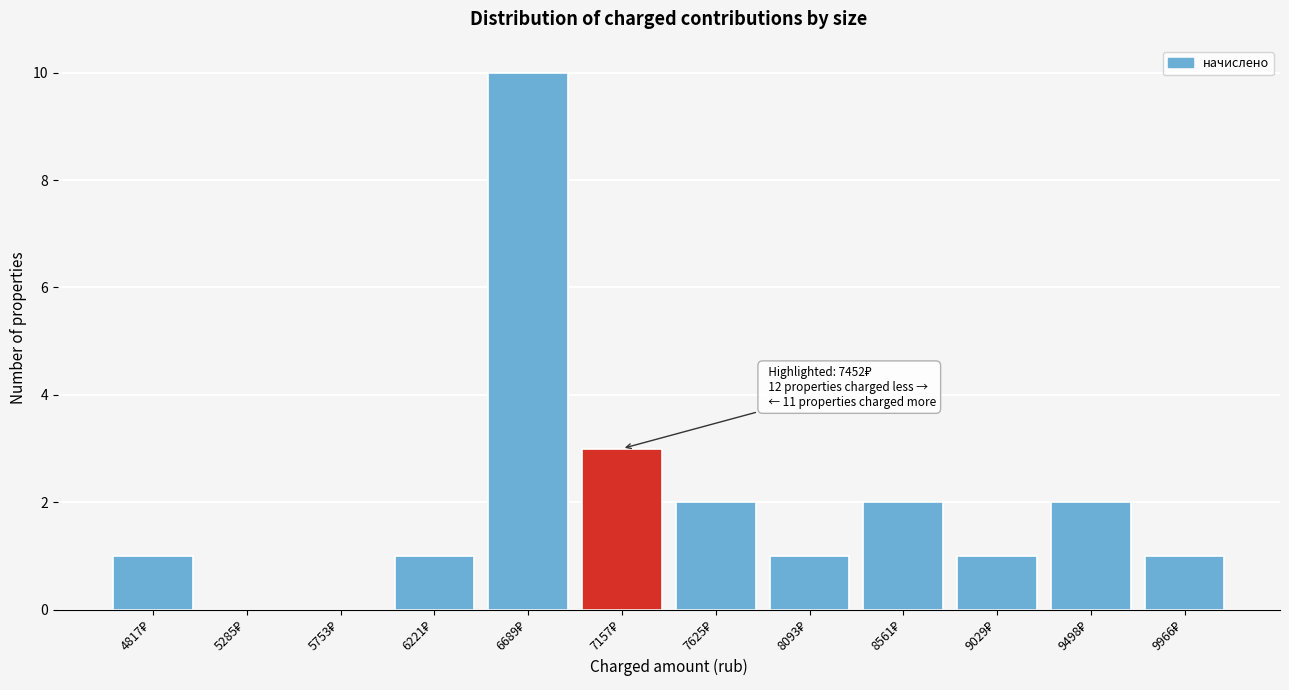

What is the greatest value displayed?

10